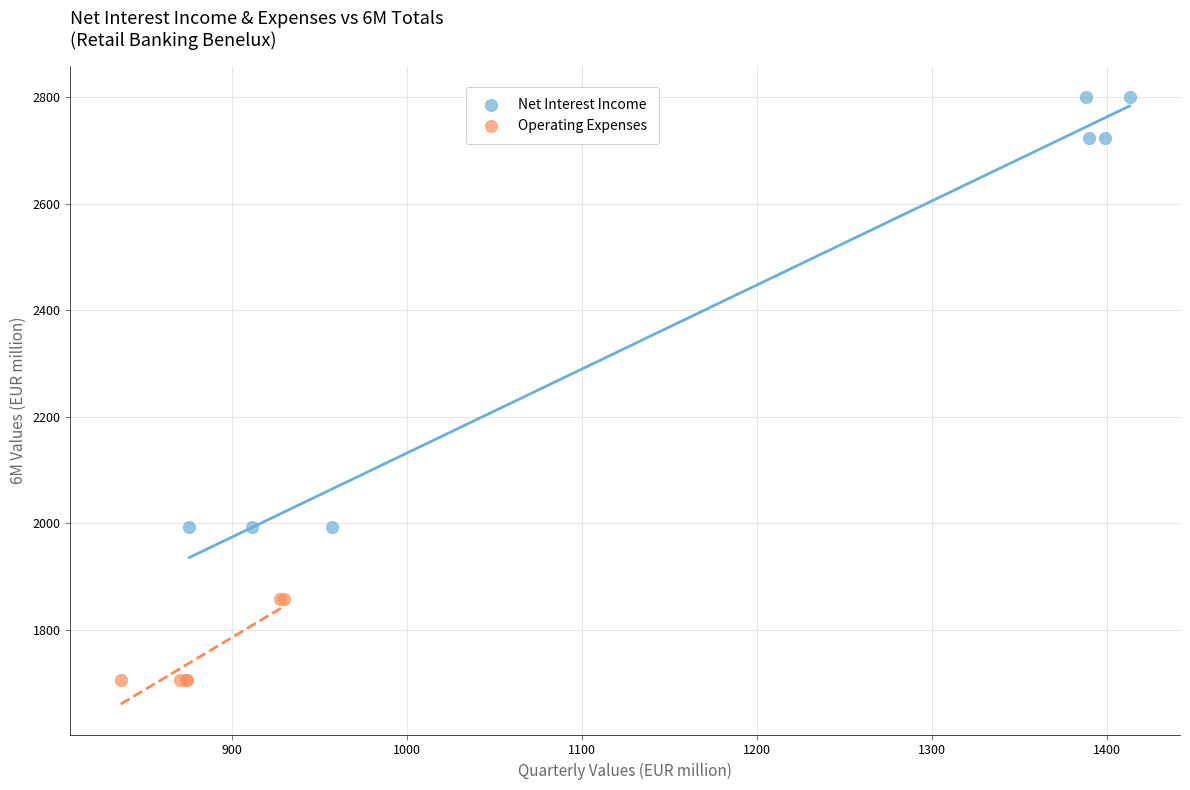

Which series has the widest spread of Y values?

Net Interest Income